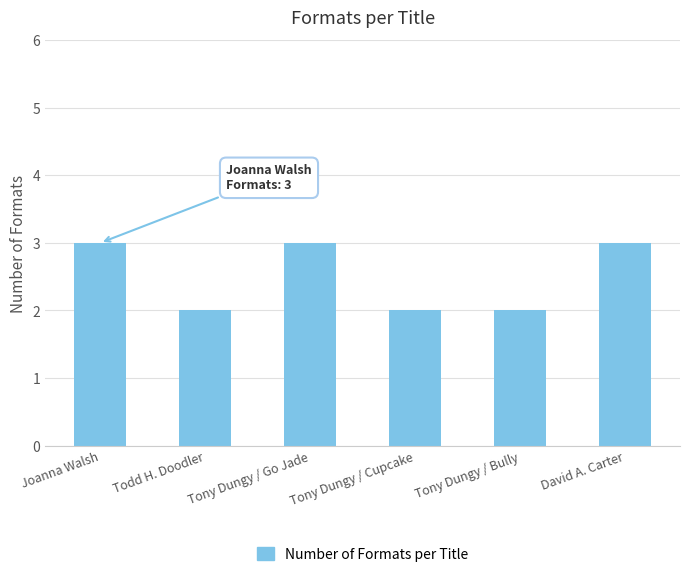

What is the value of the 1st bar from the left?

3